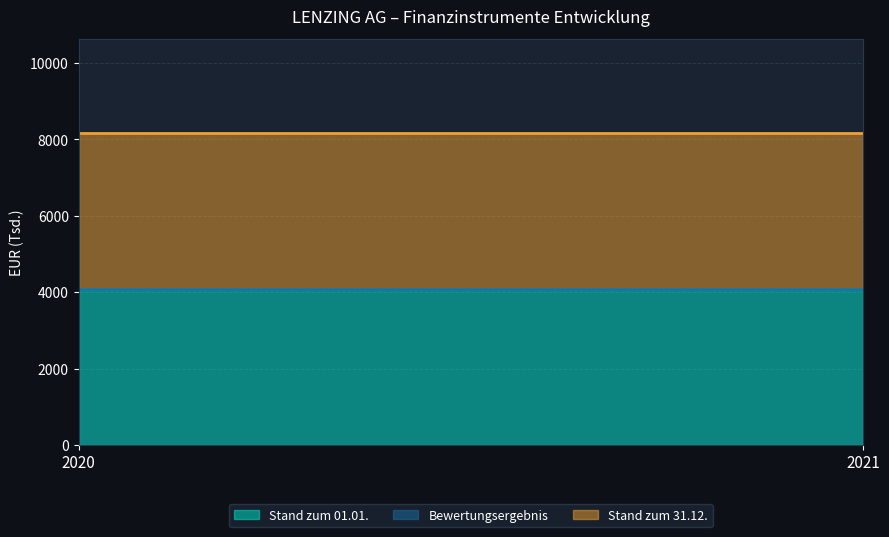

Is the value of Stand zum 31.12. at 2020 greater than the value of Bewertungsergebnis at 2020?

Yes